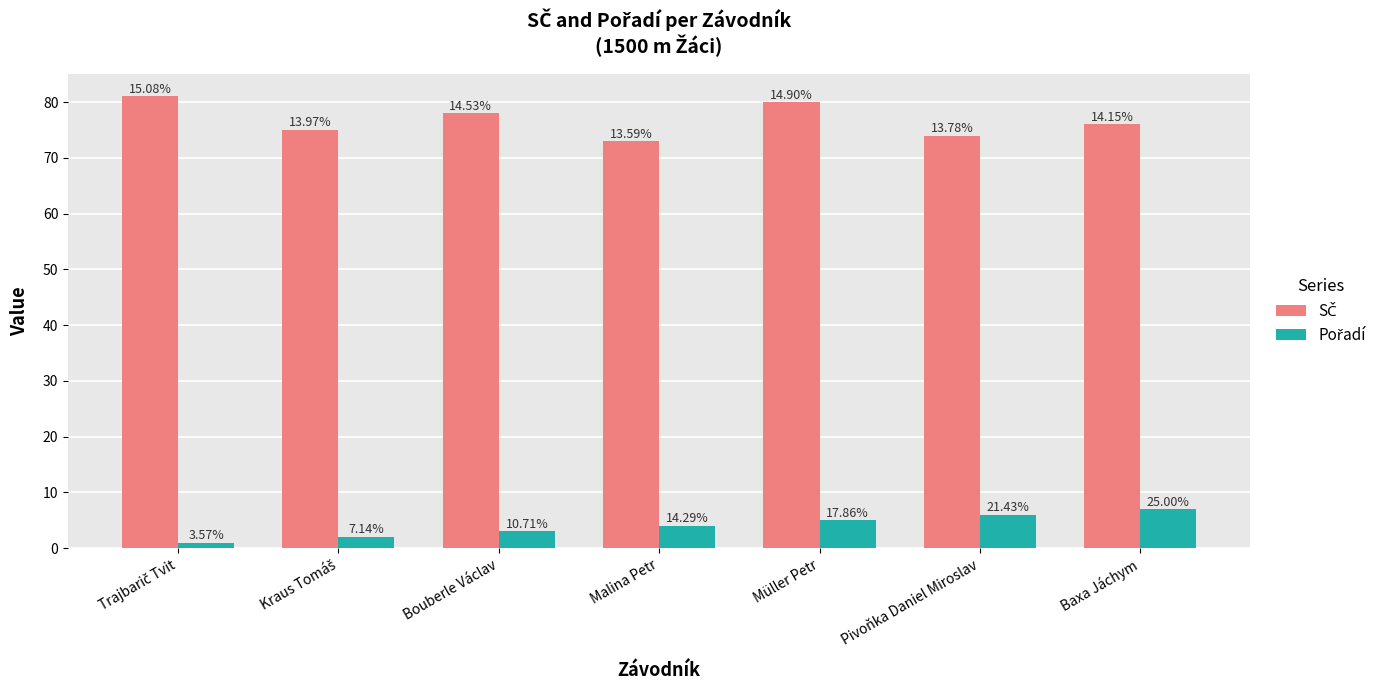

How many groups of bars are there?

7